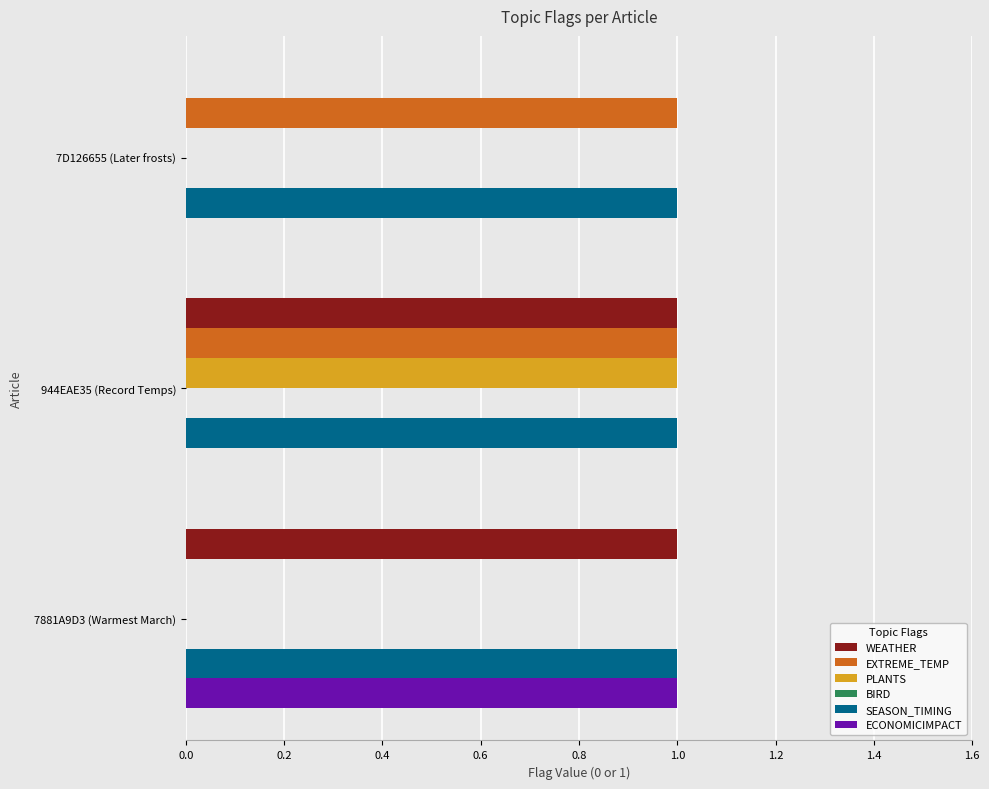

At which category is the sum across all series the highest?

944EAE35 (Record Temps)